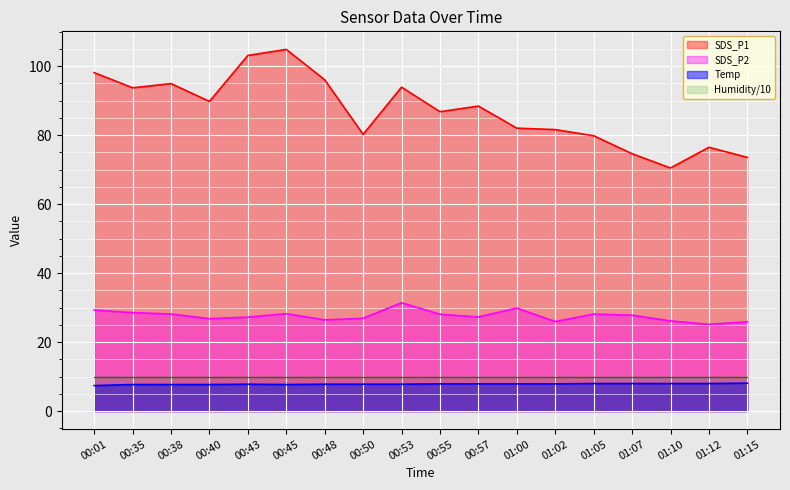

Which category has the highest value across all series?

00:45